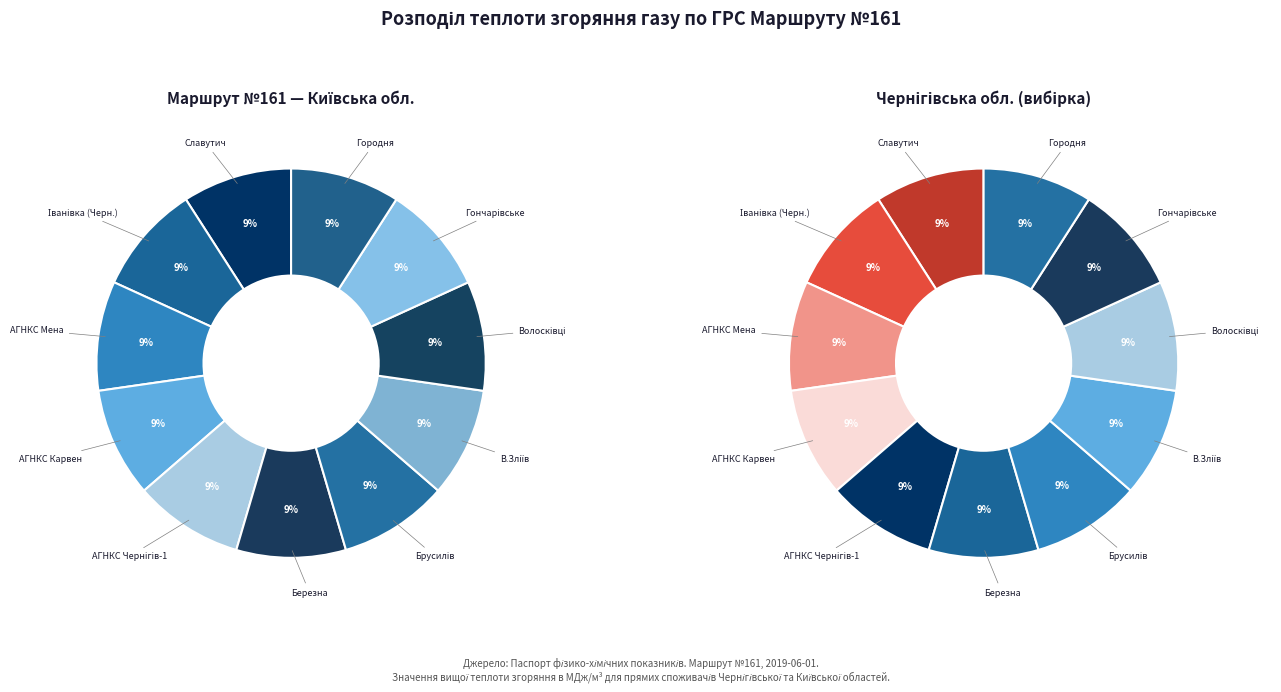

True or false: Березна accounts for 14% of the total.

False